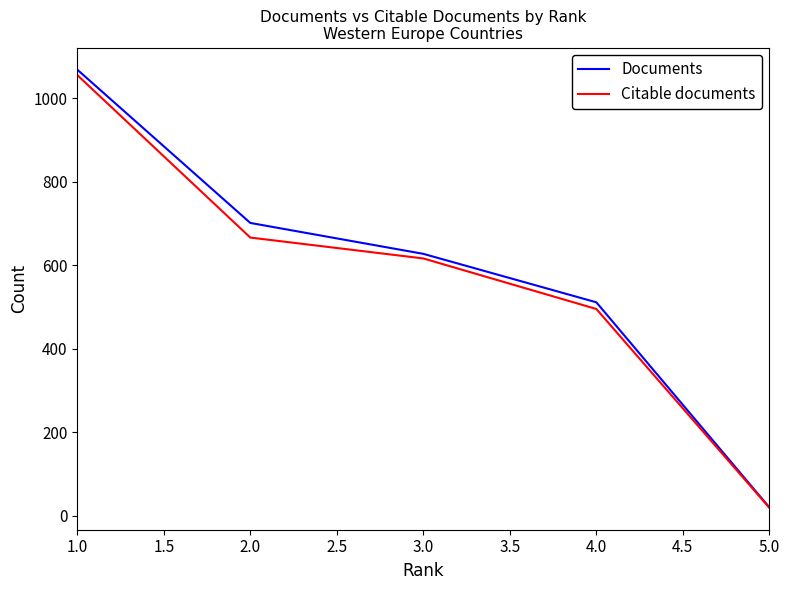

At how many categories does at least one series exceed 371?

4